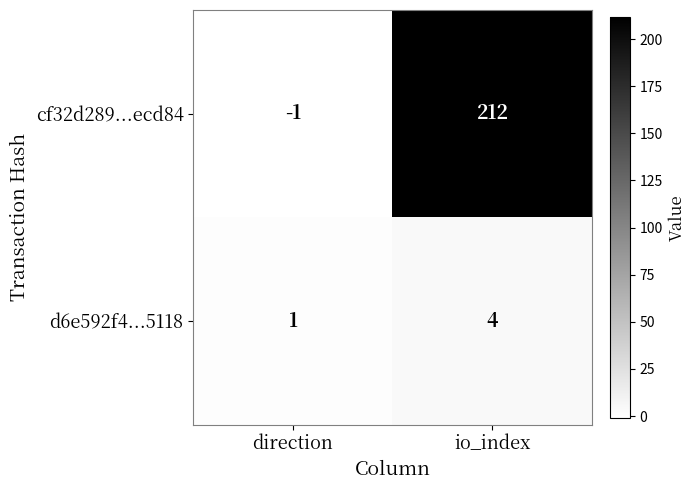

Which series changed the most between direction and io_index?

cf32d289...ecd84